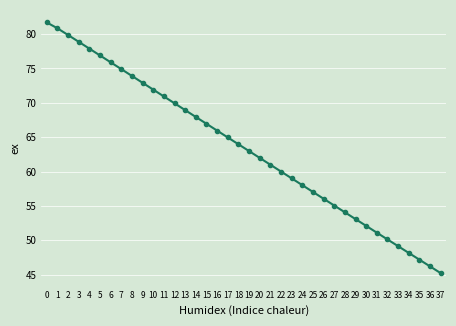

How many categories are shown in the chart?

38